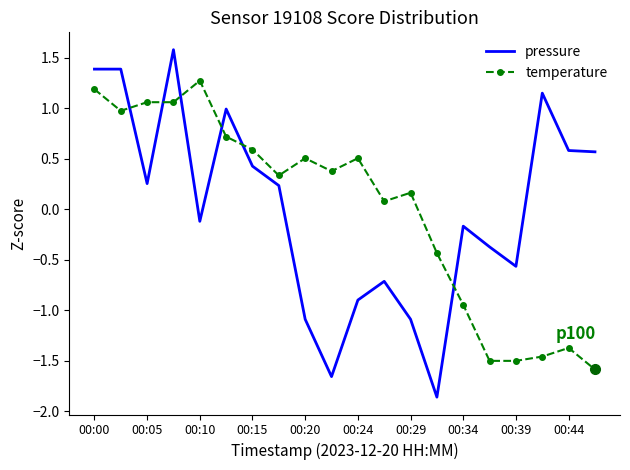

What is the minimum value for temperature?

-1.6